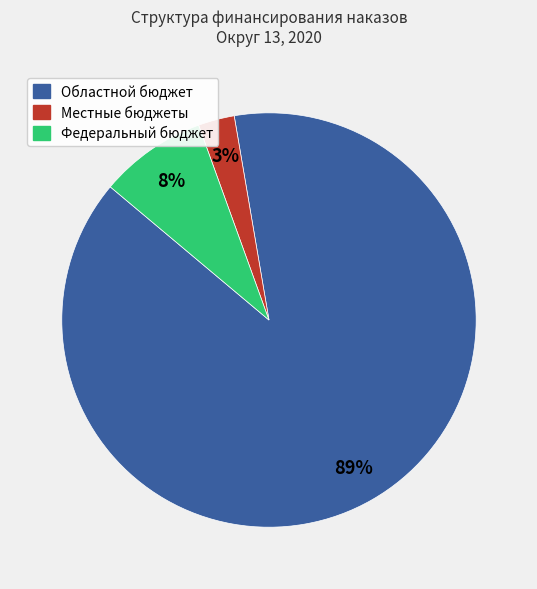

To the nearest percent, what portion does Местные бюджеты represent?

3%